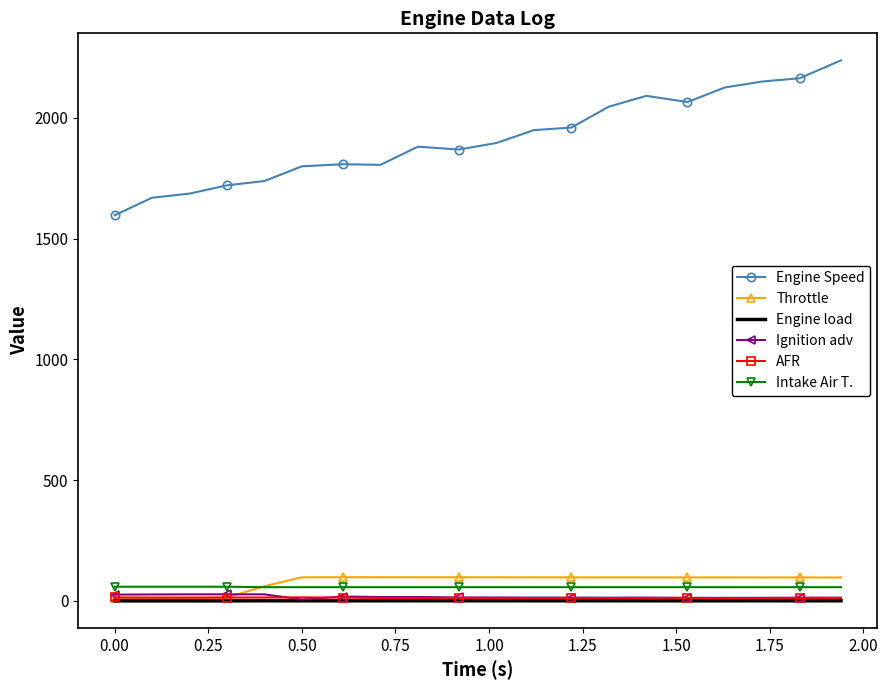

What is the highest value of the Engine Speed series?

2238.5